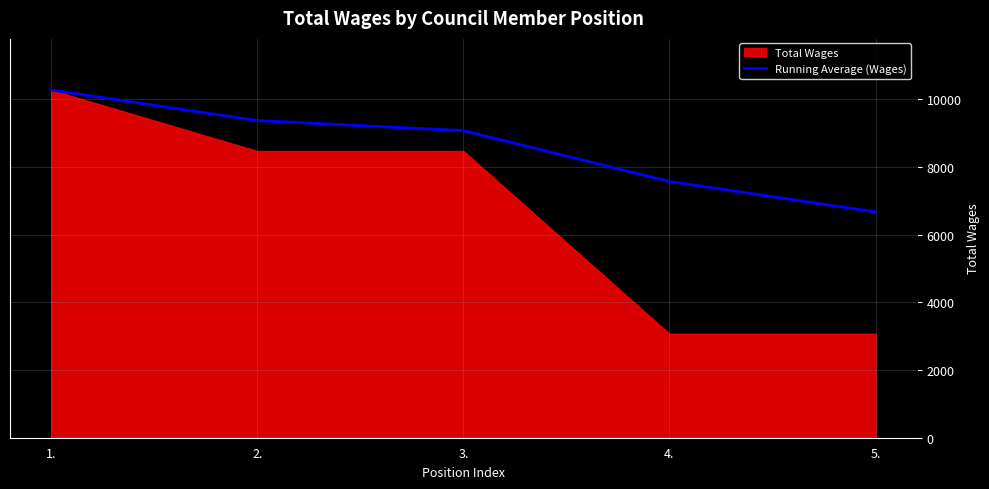

Reading left to right, list all the values displayed in this chart.

1.=10269	2.=9369	3.=9069	4.=7569	5.=6669